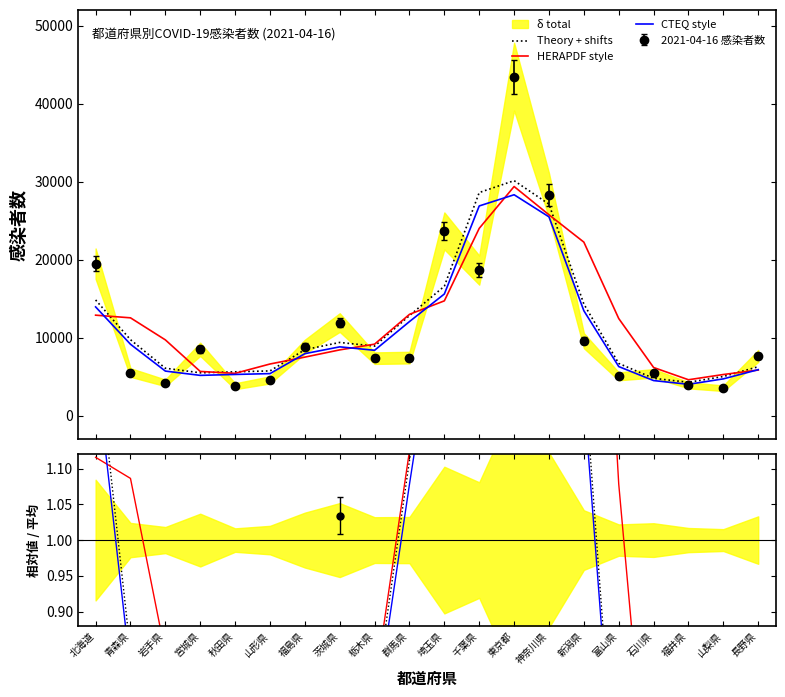

Rank the categories by Theory + shifts value from lowest to highest.

福井県, 石川県, 山梨県, 宮城県, 秋田県, 山形県, 岩手県, 長野県, 富山県, 福島県, 栃木県, 茨城県, 青森県, 群馬県, 新潟県, 北海道, 埼玉県, 神奈川県, 千葉県, 東京都